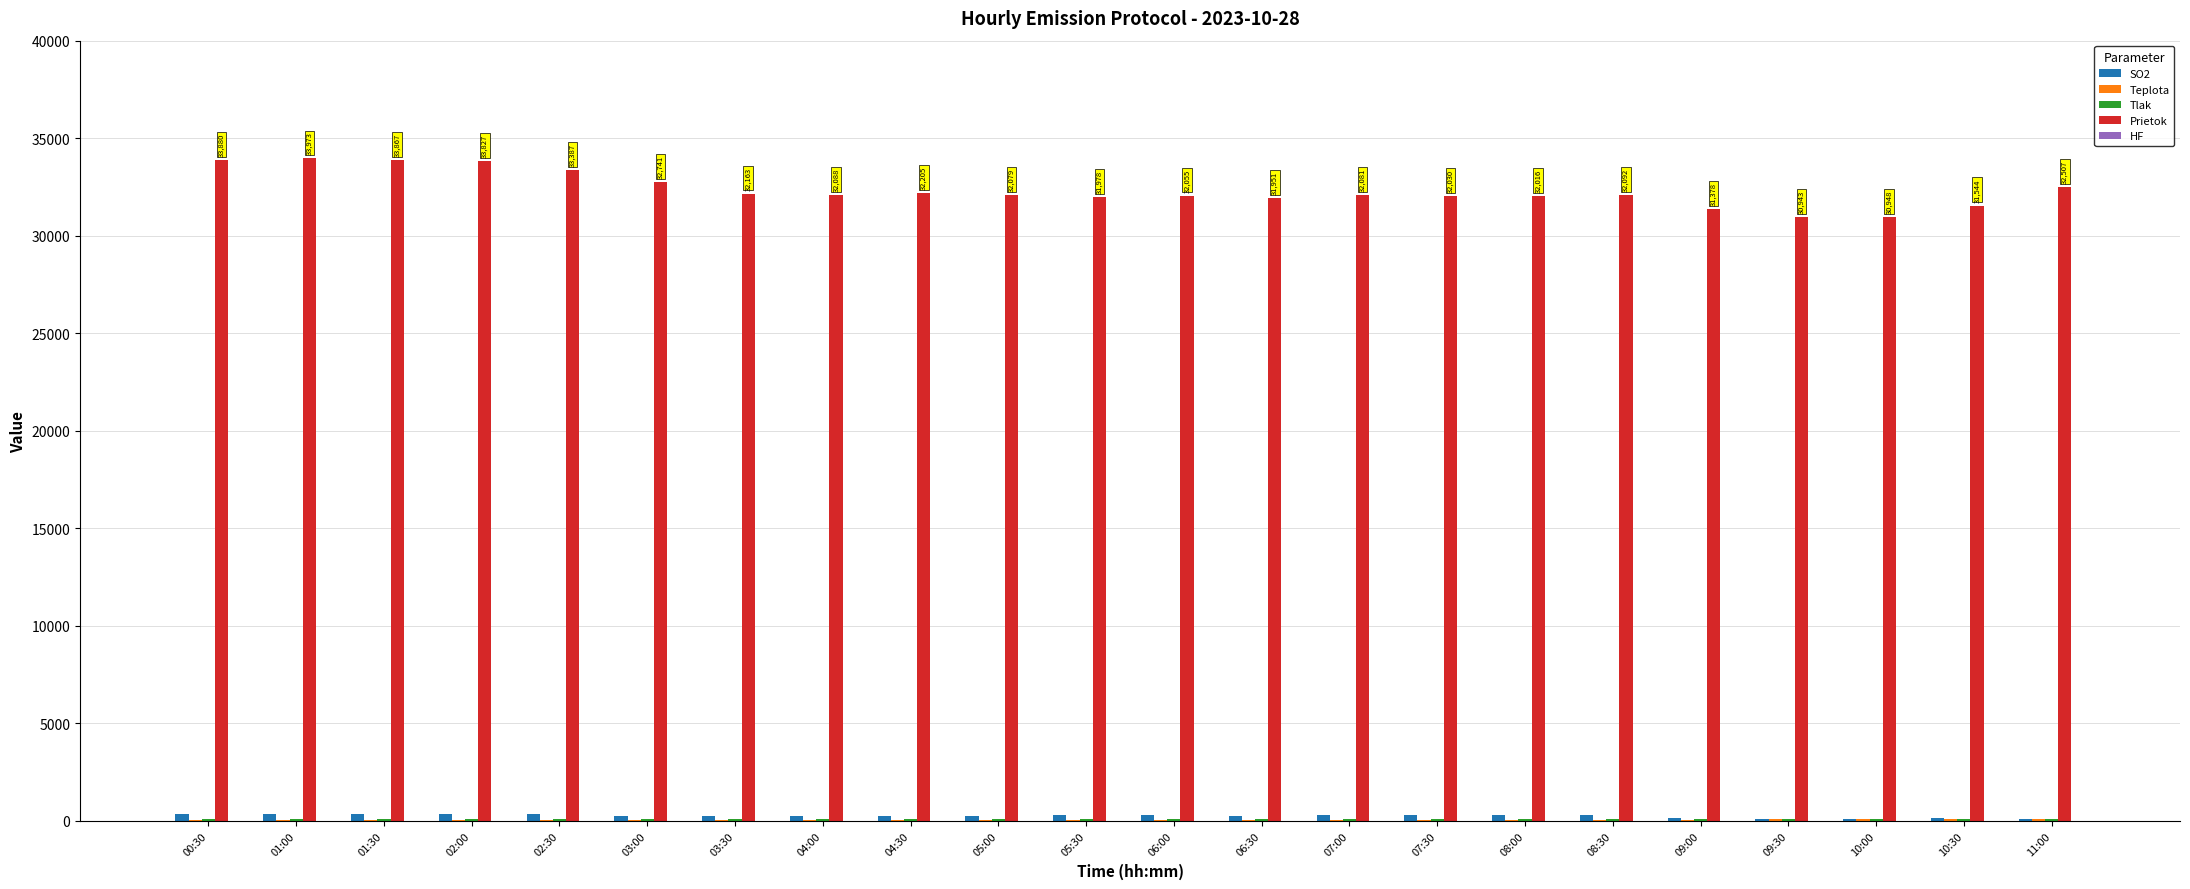

Between 10:00 and 11:00, which is larger?

10:00